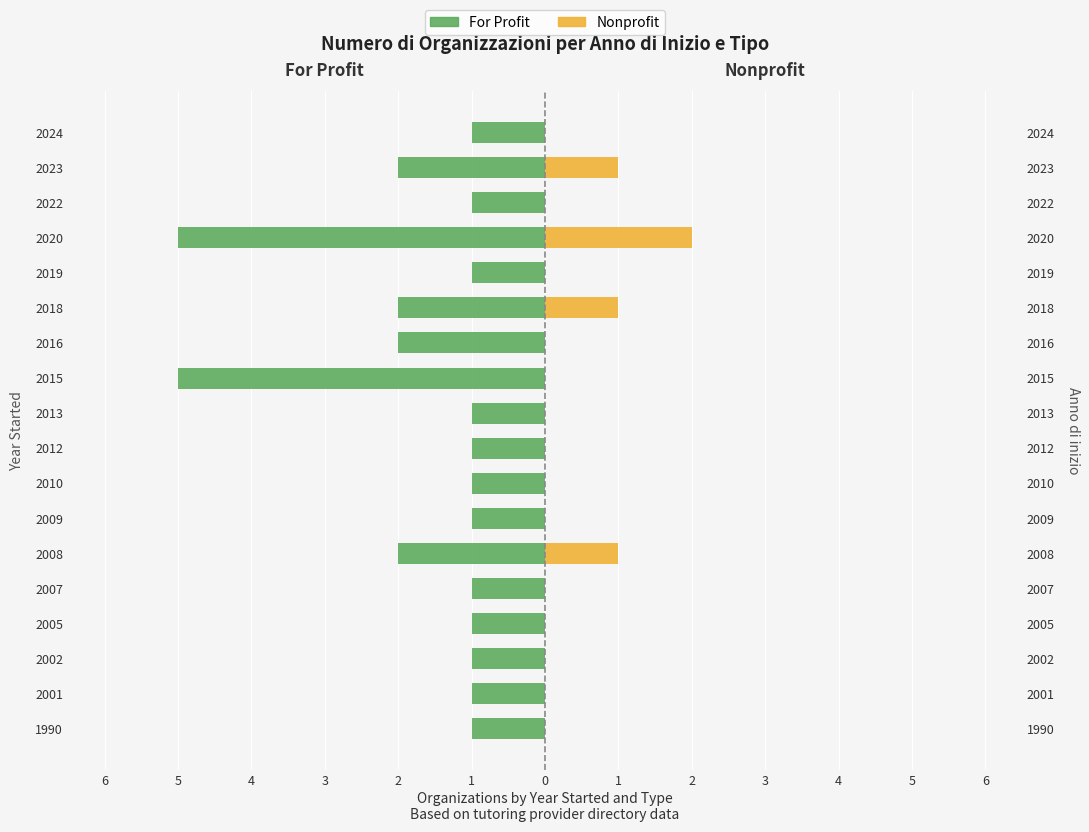

Count the For Profit values in the range -2 to -1.

16